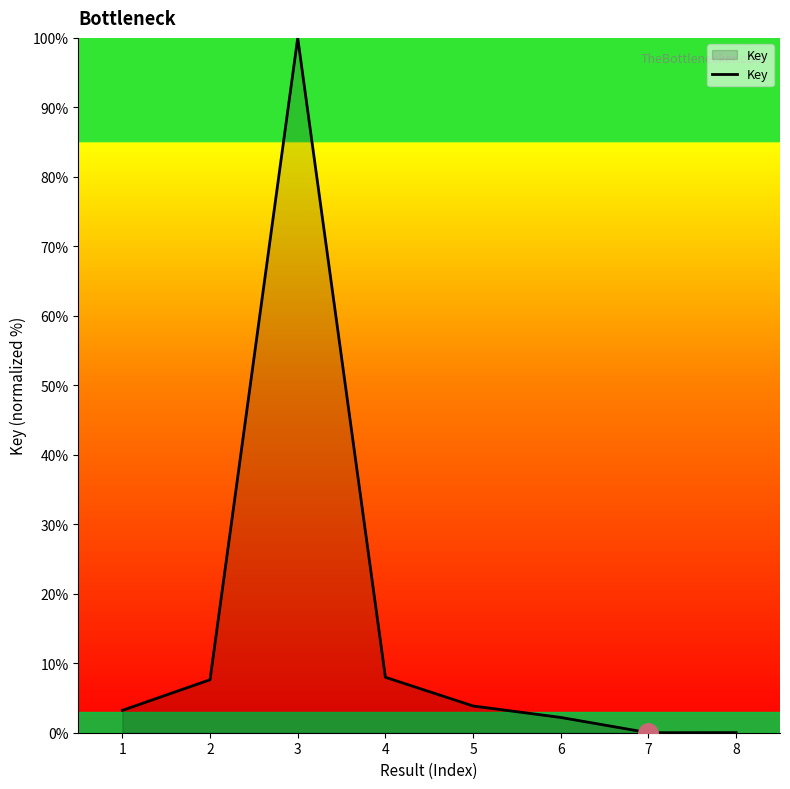

At which category does the chart reach its peak across all series?

3